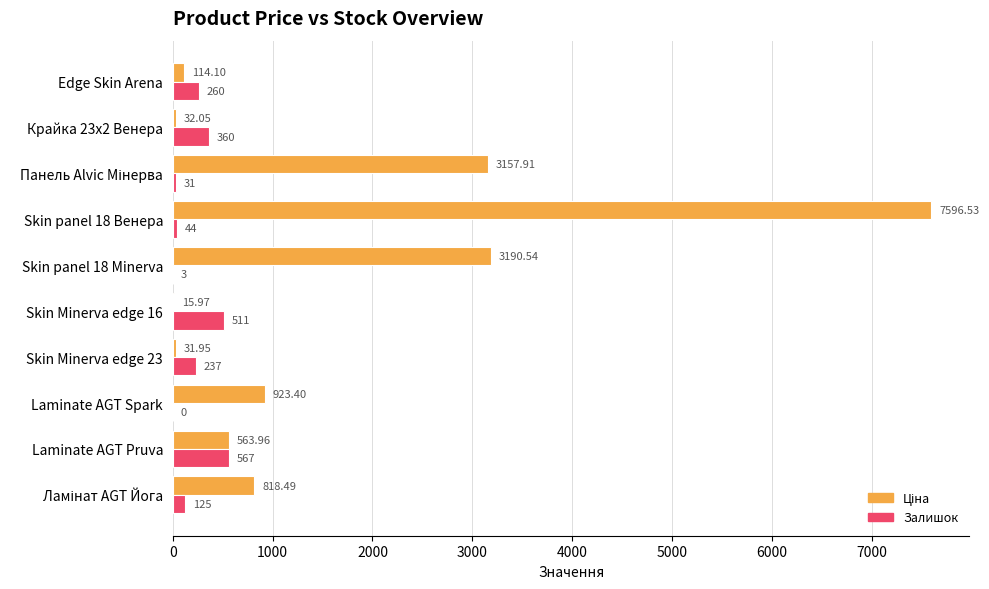

What is the sum of all Залишок values?

2138.0